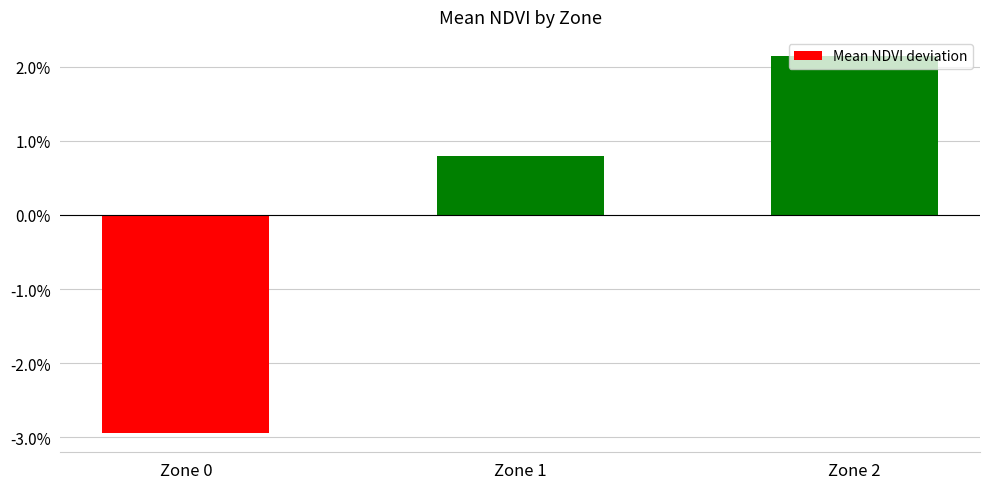

List the labels in order of value, smallest first.

Zone 0, Zone 1, Zone 2